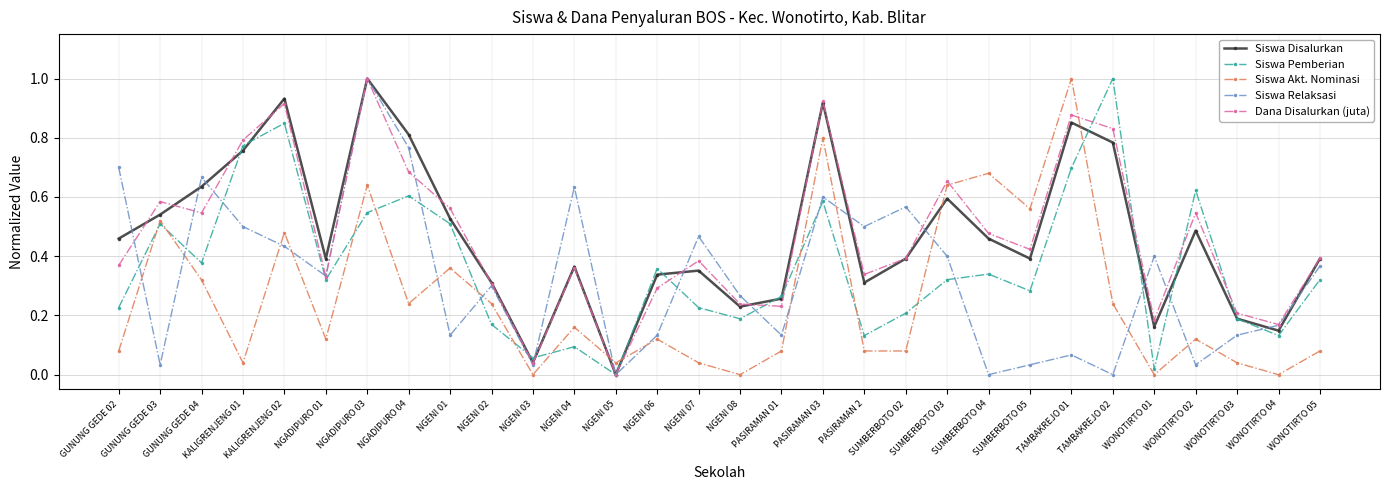

What are all the series names shown in the legend?

Siswa Disalurkan, Siswa Pemberian, Siswa Akt. Nominasi, Siswa Relaksasi, Dana Disalurkan (juta)